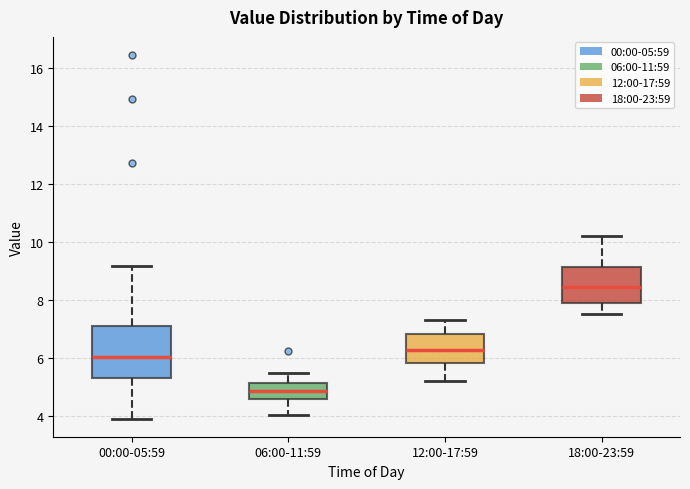

Where does the upper whisker of the box for 06:00-11:59 end on the y-axis? The values are not printed on the chart, so give them approximately, as read against the axis.

5.4